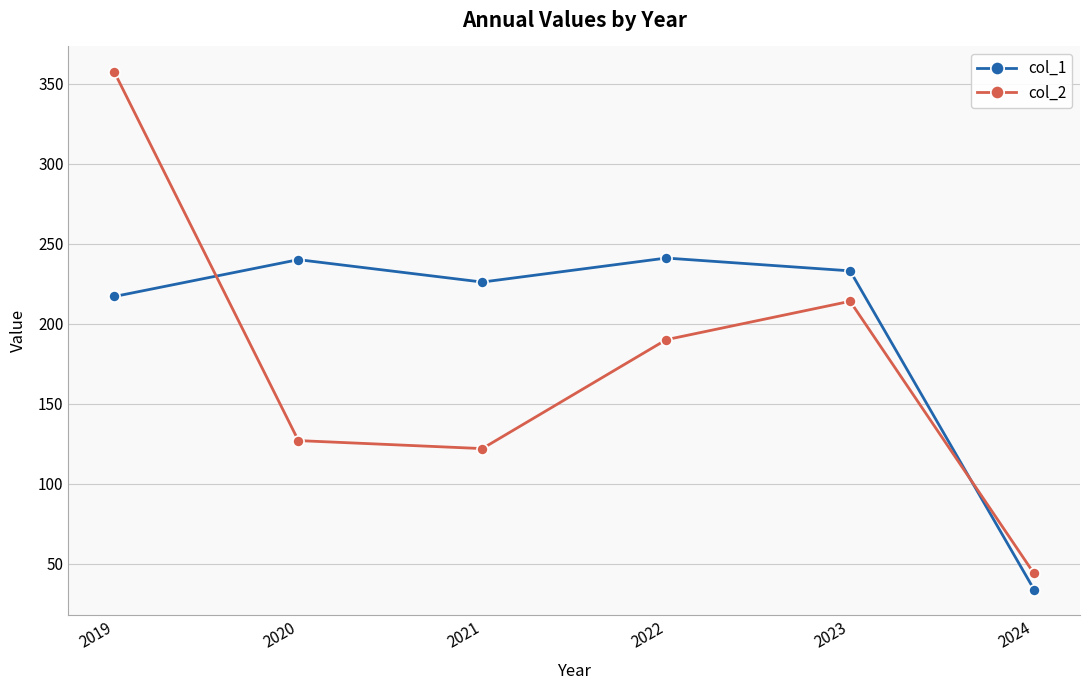

True or false: col_1 and col_2 intersect in this chart.

True